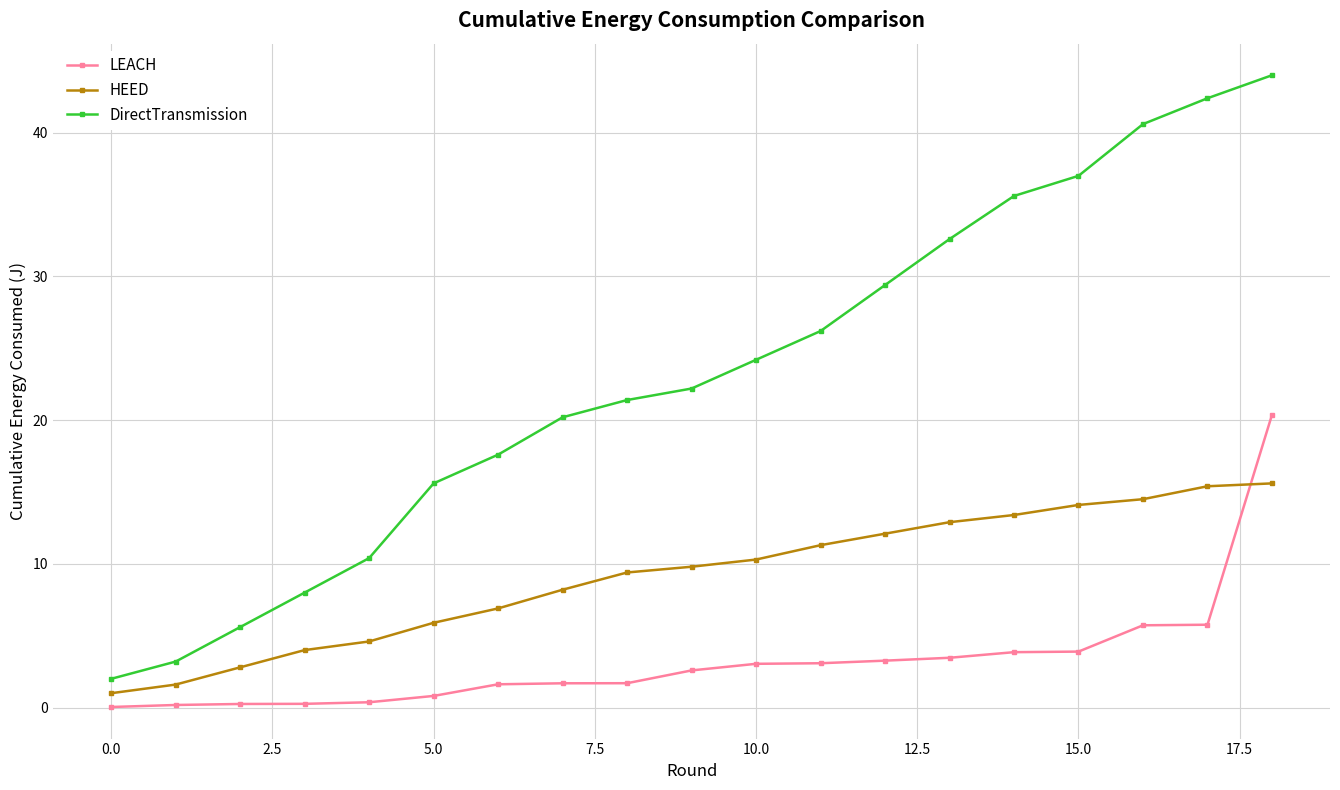

What is the maximum value shown in the chart?

44.0